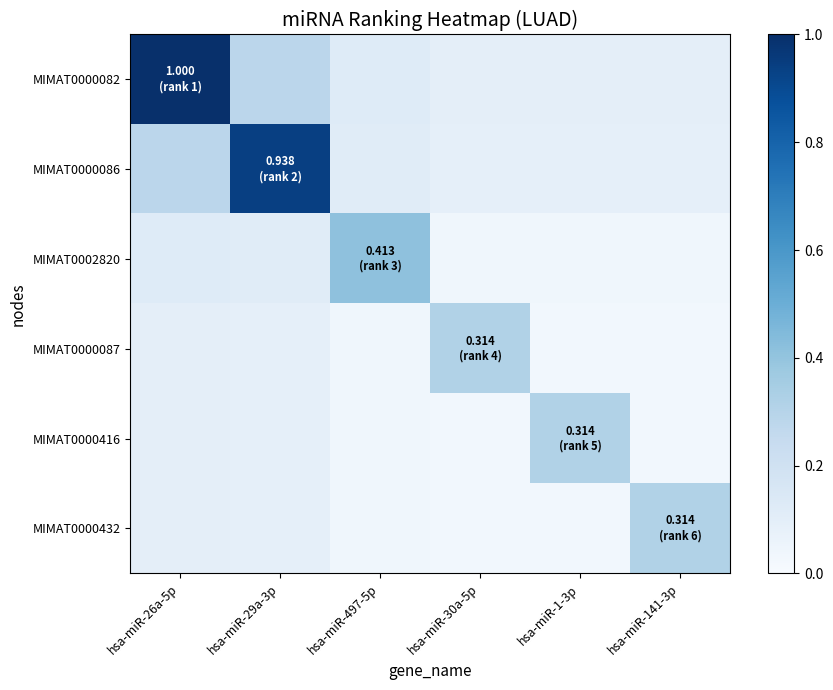

Which series has the widest spread of values?

MIMAT0000082